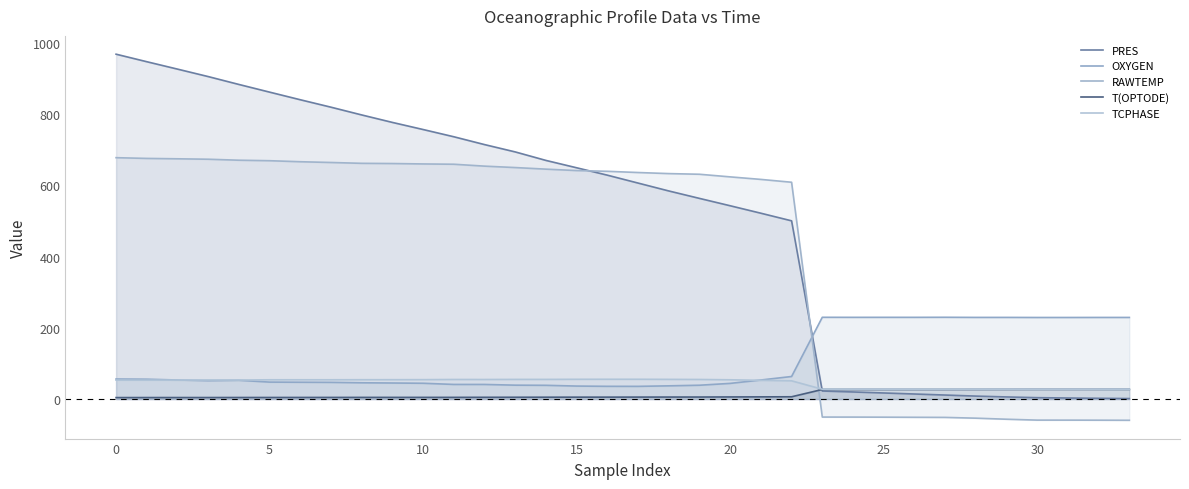

Does the chart have visible grid lines?

No